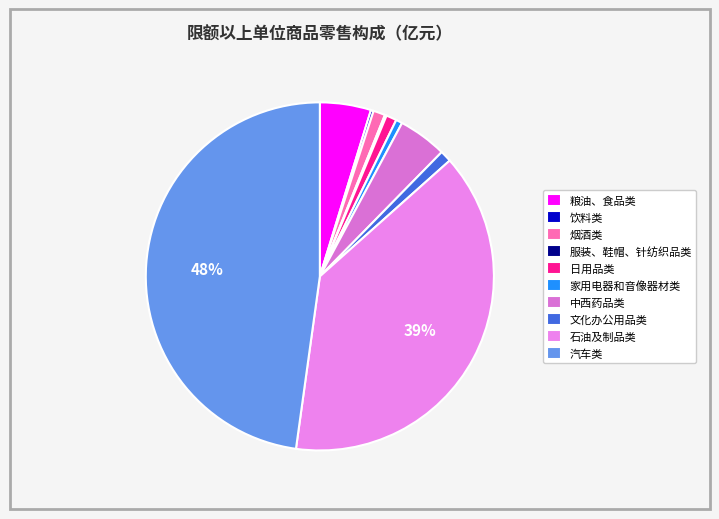

What is the change in value from 粮油、食品类 to 石油及制品类?

+10.9